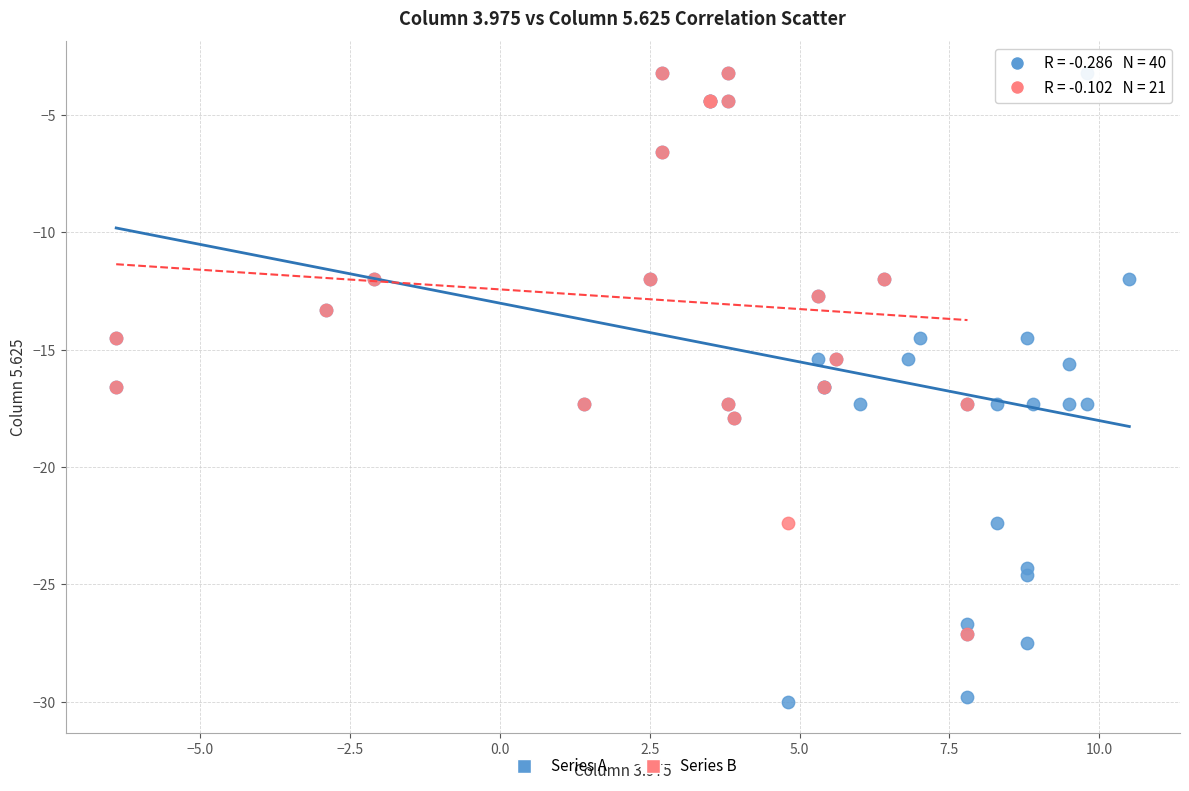

Which series reaches the minimum Y coordinate?

Series A